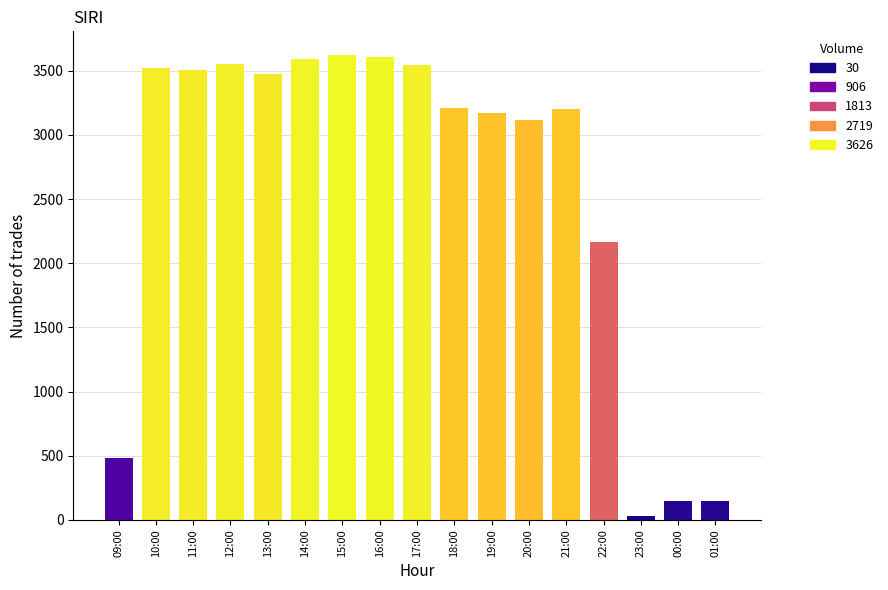

The chart shows a value of 3116 at 20:00. True or false?

True